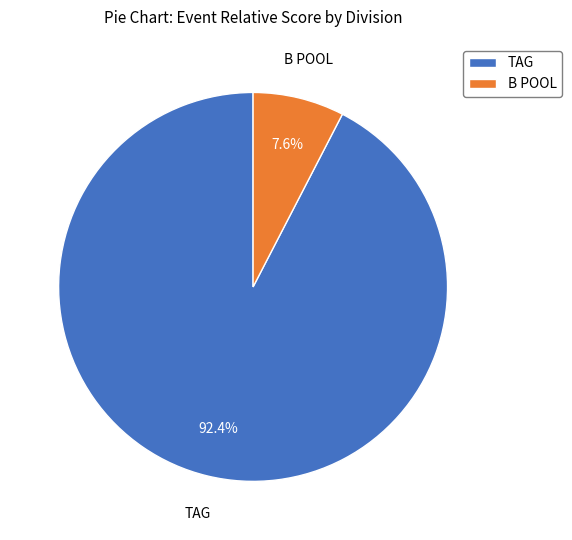

What is the largest slice in the pie chart?

TAG